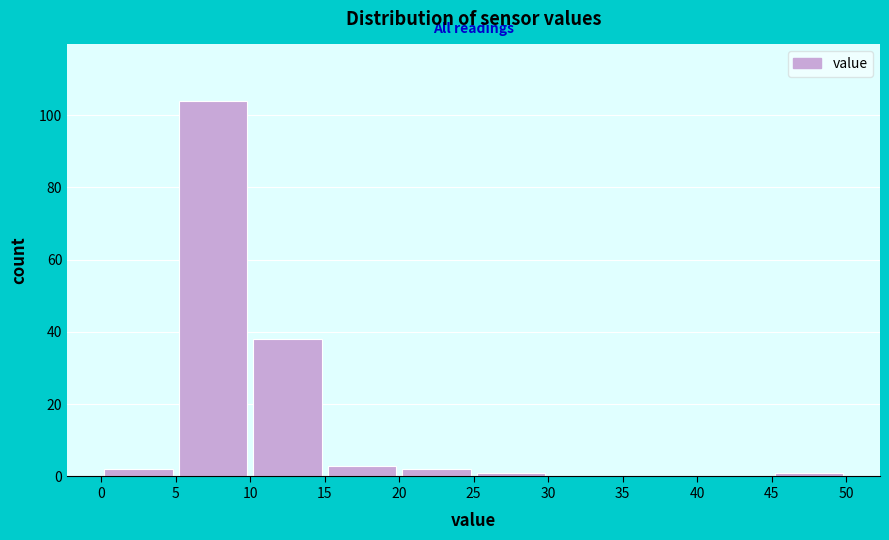

Reading left to right, transcribe this chart: for each bar, give the range it covers on the x-axis and its height. The values are not printed on the chart, so give them approximately, as read against the axis.

0 to 5: 2
5 to 10: 104
10 to 15: 38
15 to 20: 4
20 to 25: 2
25 to 30: under 2
30 to 35: 0
35 to 40: 0
40 to 45: 0
45 to 50: under 2